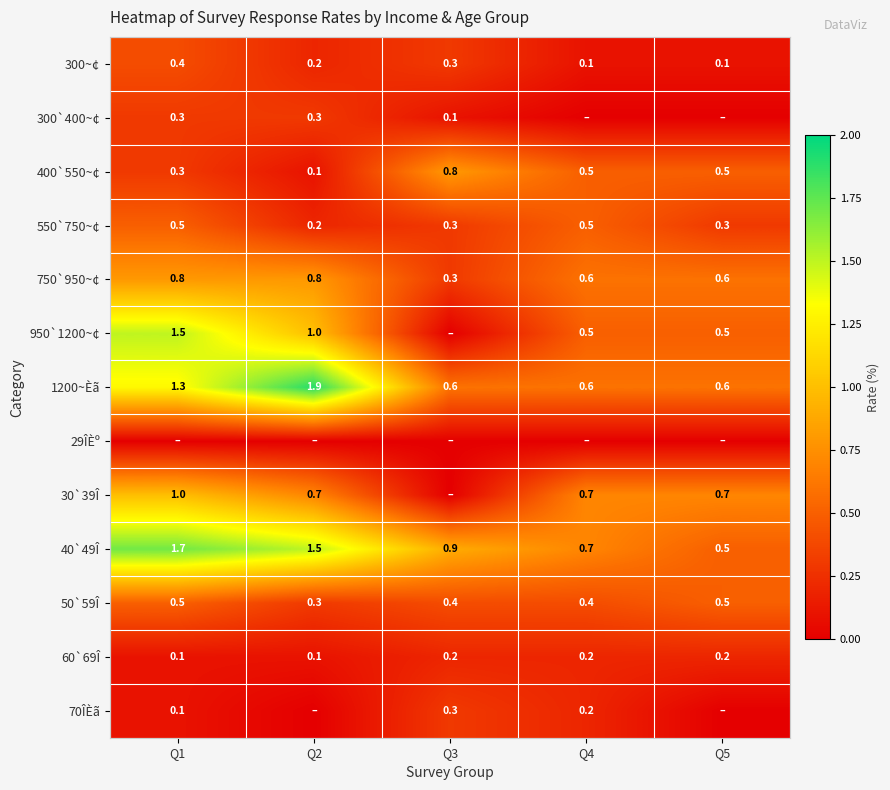

What is the difference between the maximum and second lowest values in the 300~¢ series?

0.3